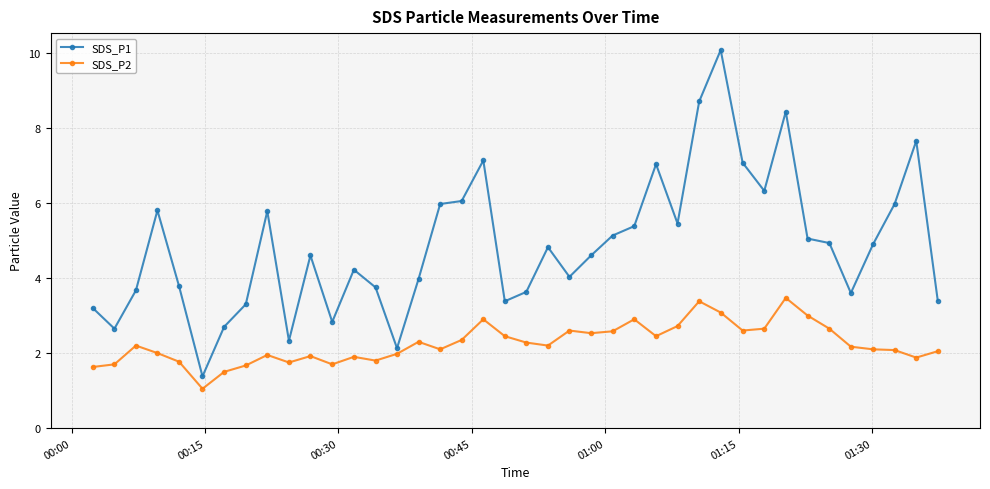

True or false: SDS_P2 has more than 1 interior local peaks.

True